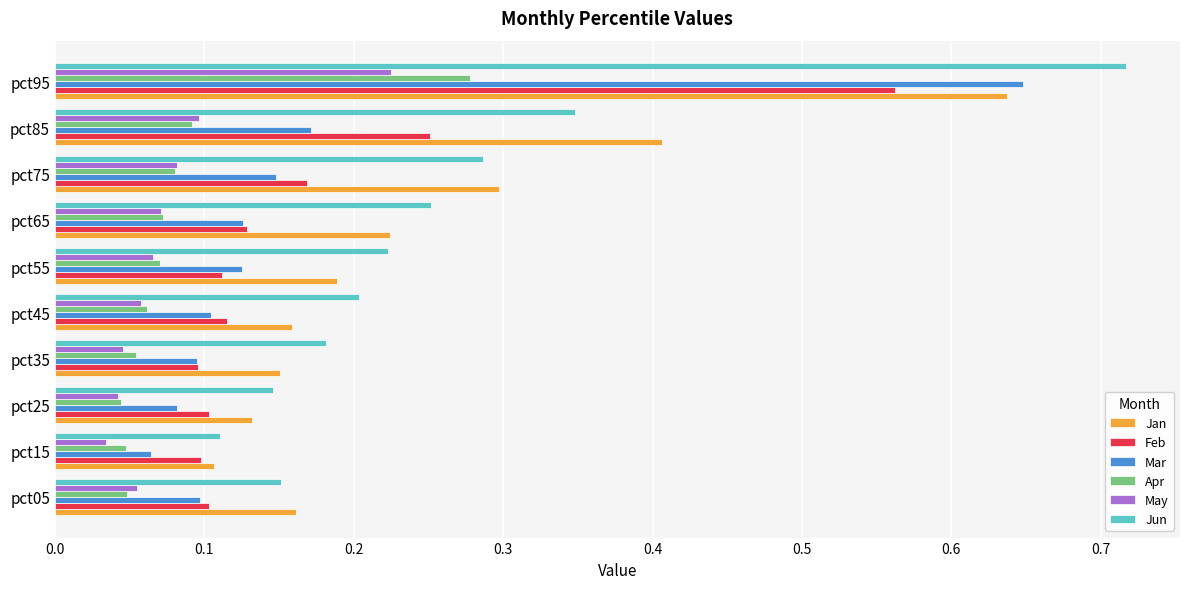

What are all the series names shown in the legend?

Jan, Feb, Mar, Apr, May, Jun